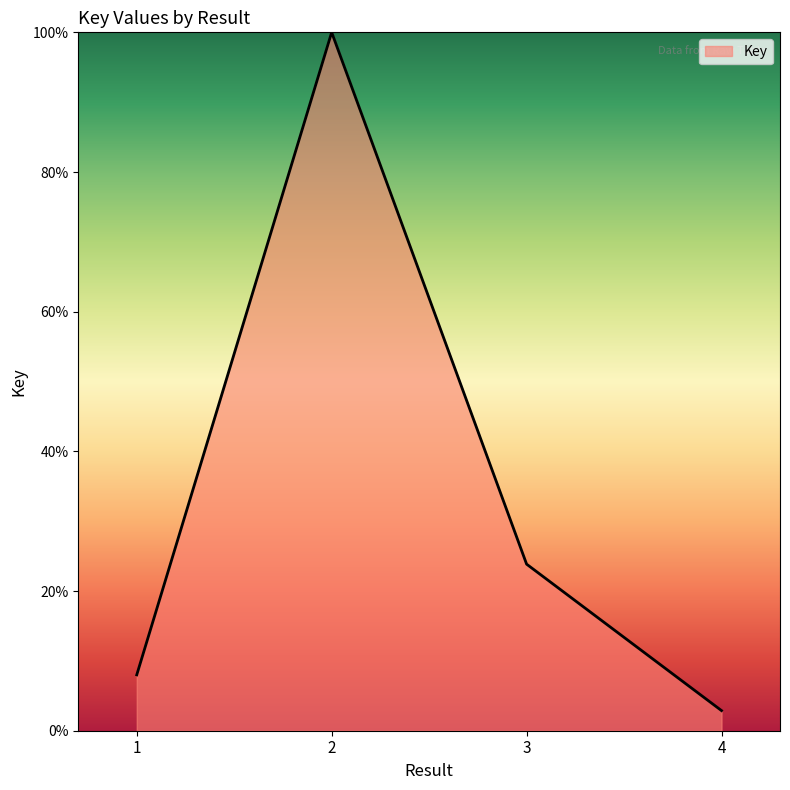

What is the sum of the values at 2 and 1?

108.0